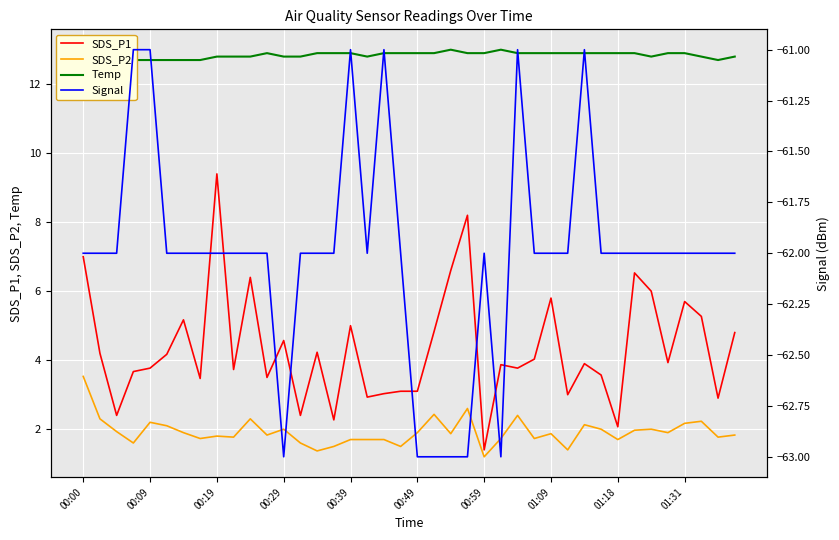

Is it true that SDS_P1 equals 3.9 at 00:00?

False